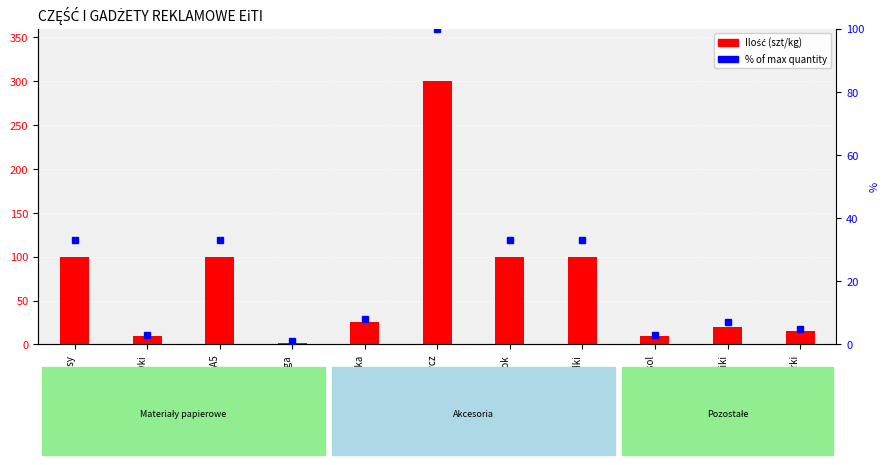

What is the highest value of the % of max quantity series?

100